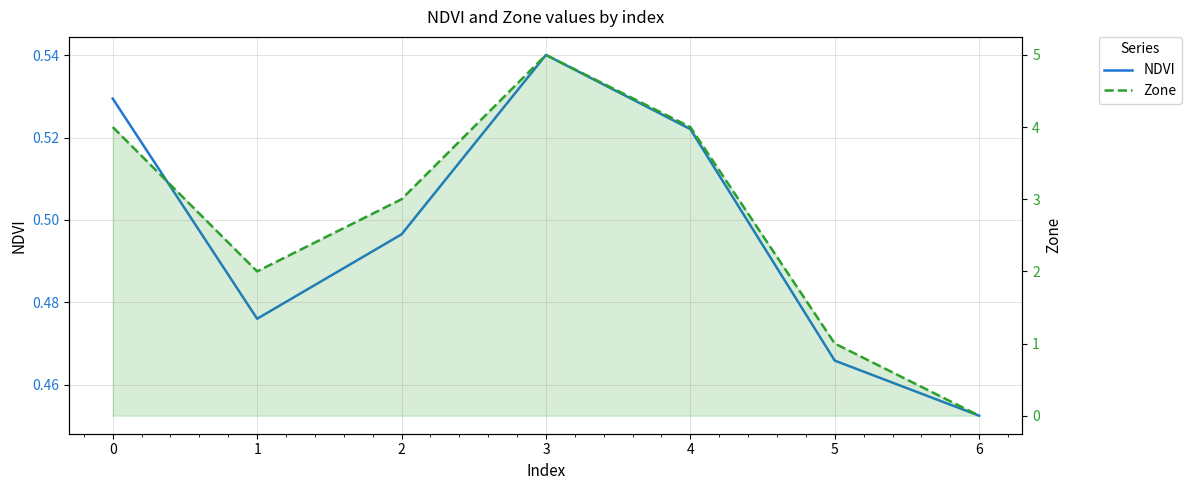

What is the maximum value shown in the chart?

5.0